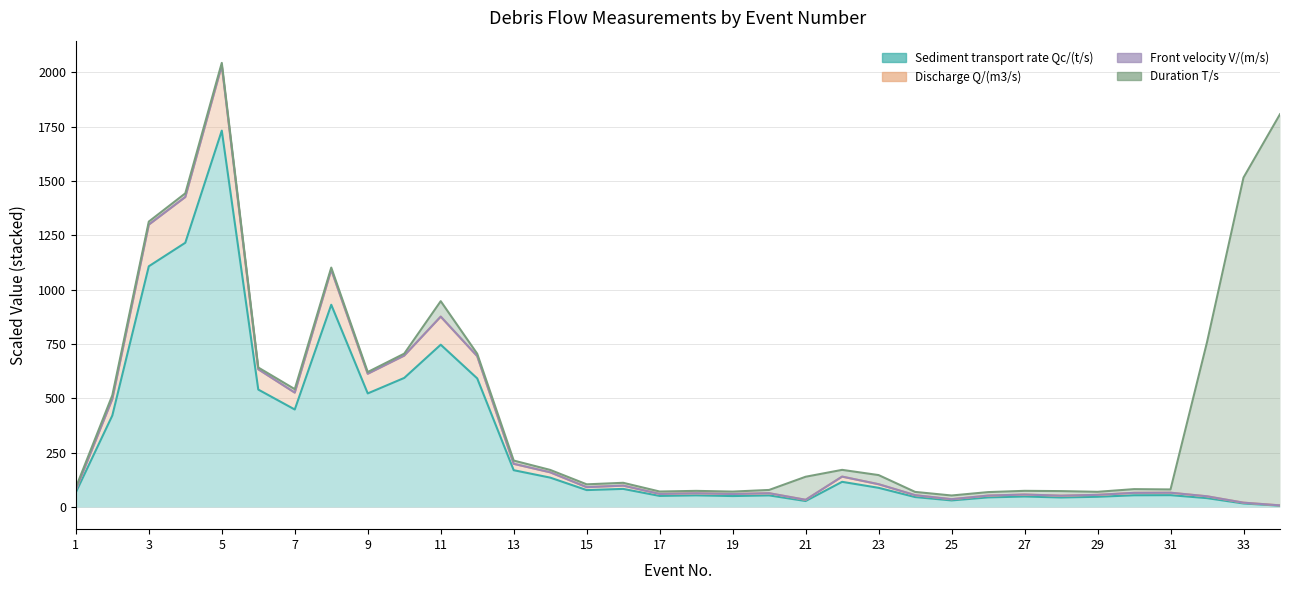

True or false: Sediment transport rate Qc/(t/s) has a value of 27.3 at 21.

True